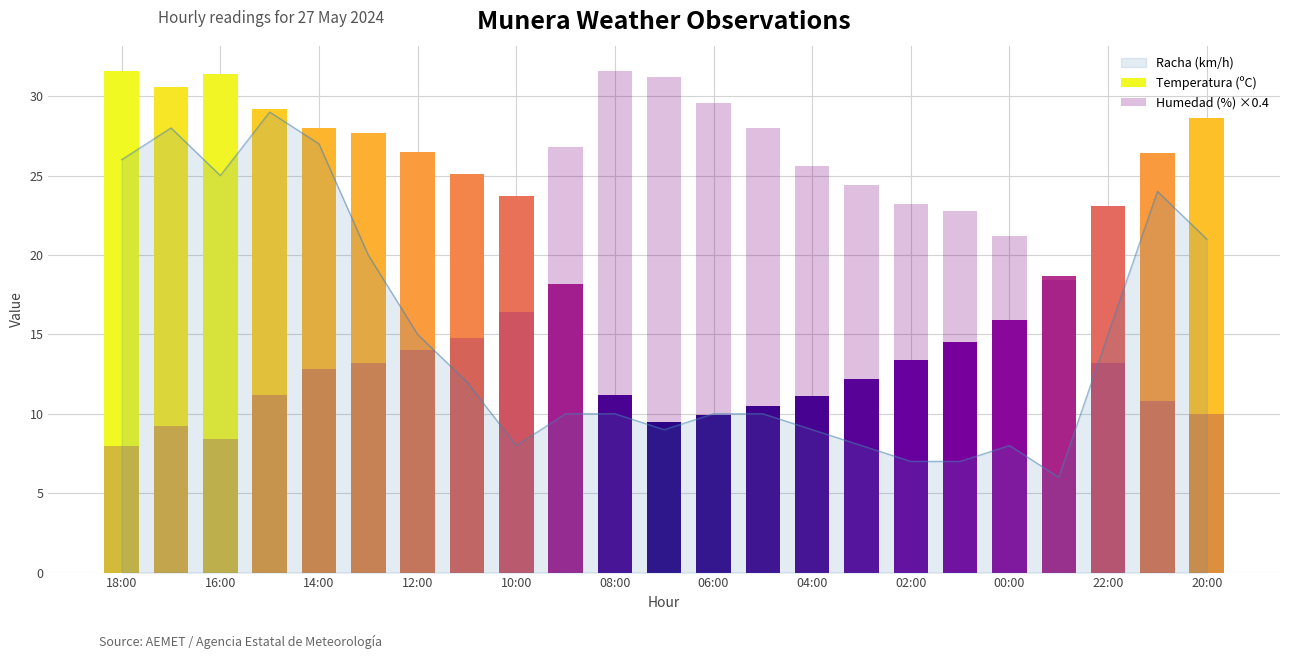

The value of Racha (km/h) at 00:00 is 8. True or false?

True